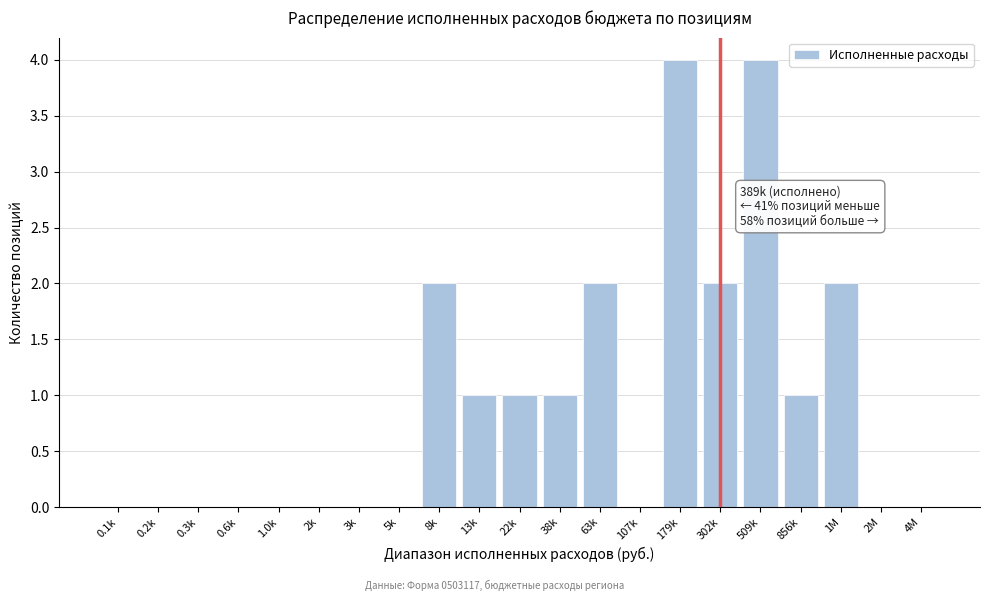

Reading left to right, transcribe all the data shown in this chart.

0.1k=0	0.2k=0	0.3k=0	0.6k=0	1.0k=0	2k=0	3k=0	5k=0	8k=2	13k=1	22k=1	38k=1	63k=2	107k=0	179k=4	302k=2	509k=4	856k=1	1M=2	2M=0	4M=0